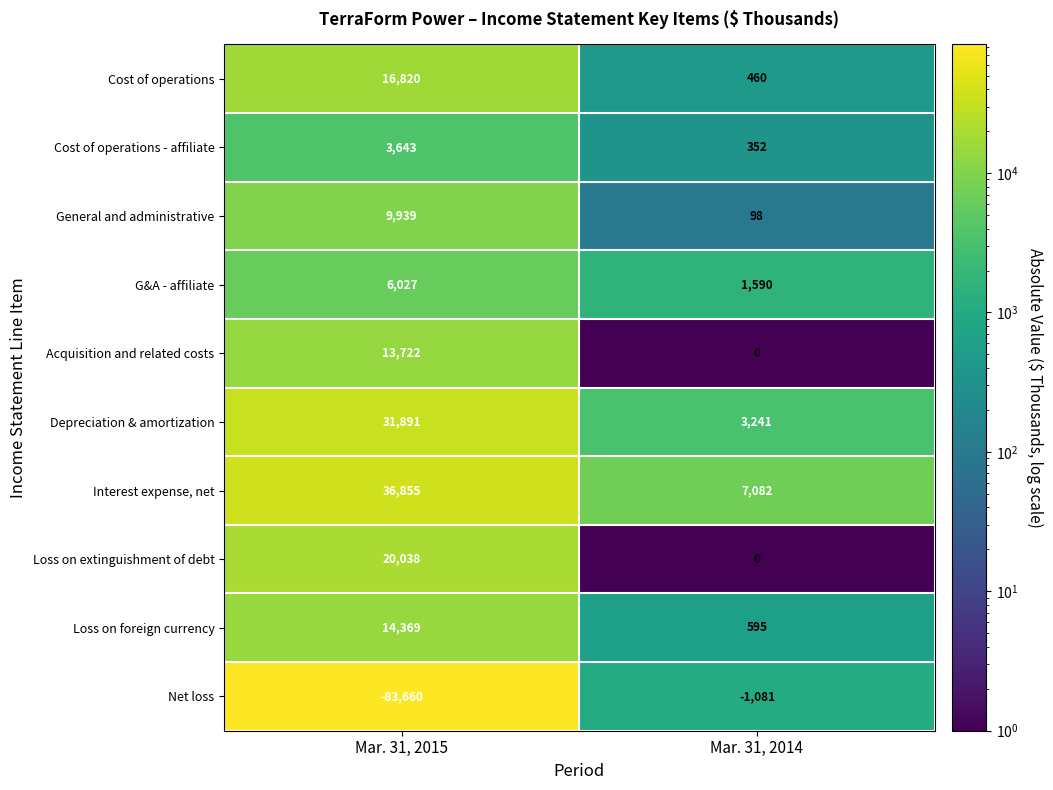

Reading left to right, extract all data points from this chart.

Cost of operations: 16820	460
Cost of operations - affiliate: 3643	352
General and administrative: 9939	98
G&A - affiliate: 6027	1590
Acquisition and related costs: 13722	0
Depreciation & amortization: 31891	3241
Interest expense, net: 36855	7082
Loss on extinguishment of debt: 20038	0
Loss on foreign currency: 14369	595
Net loss: -83660	-1081